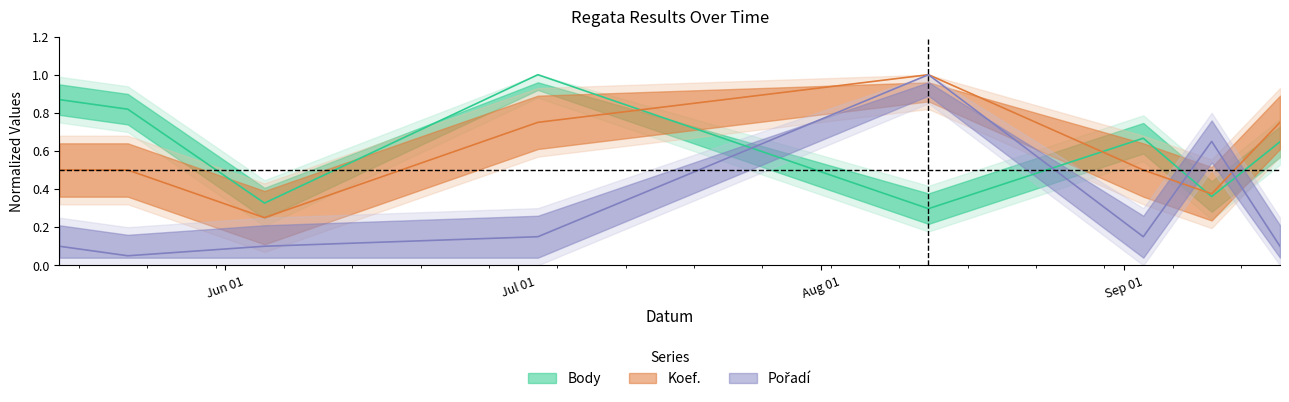

What is the greatest value displayed?

1.0